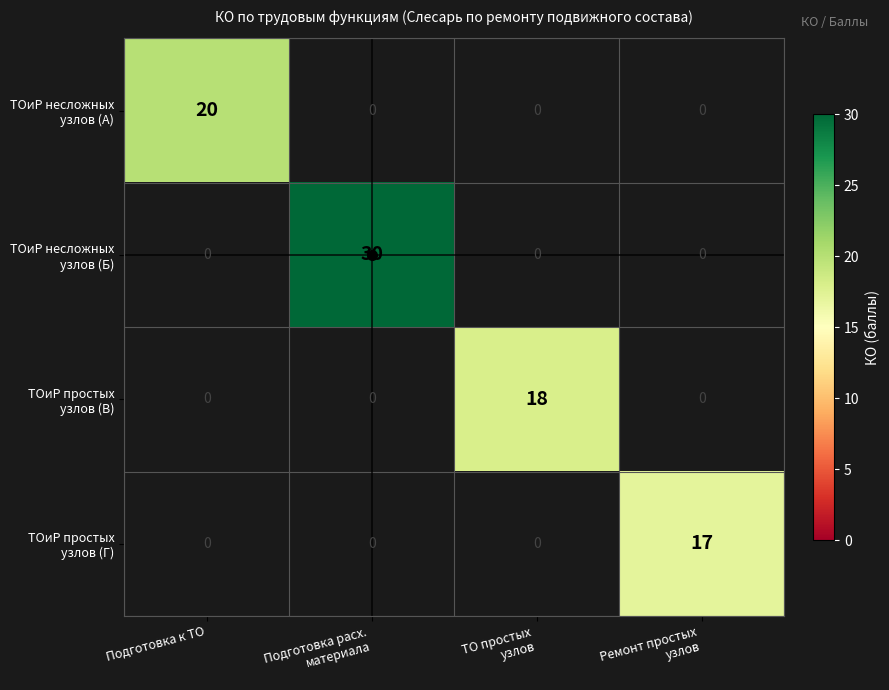

Which series has the largest total across all categories?

ТОиР несложных узлов (Б)